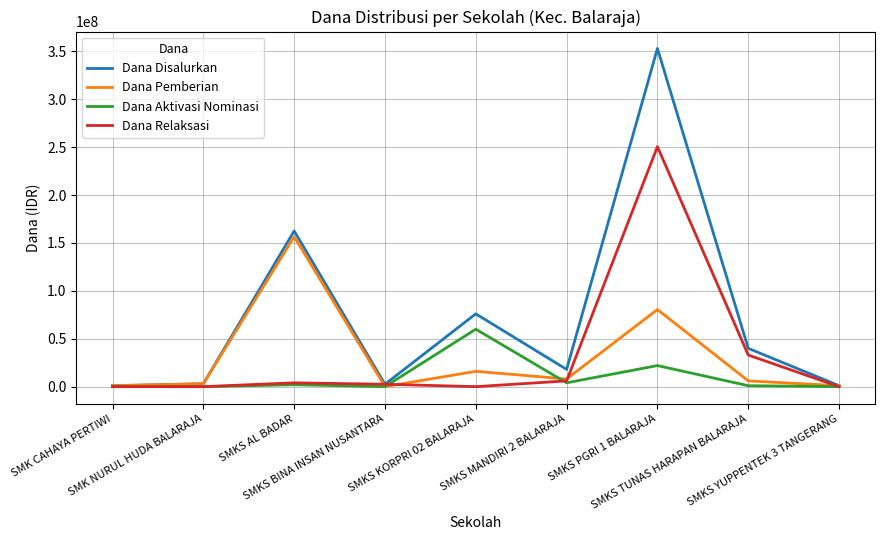

Which series has the largest range (max minus min)?

Dana Disalurkan